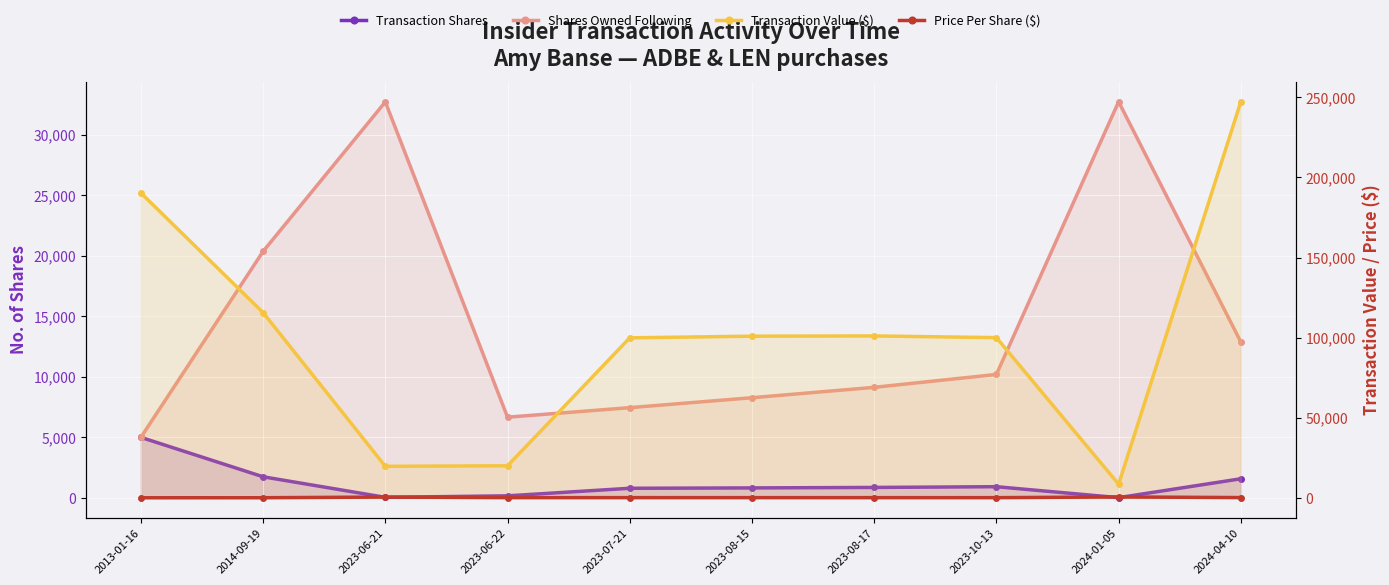

Which category has the lowest value across all series?

2024-01-05